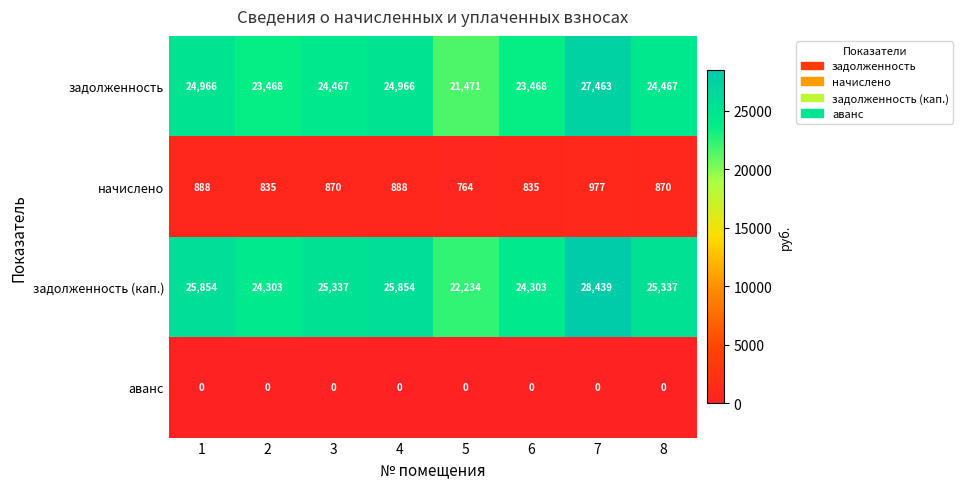

Rank the series at 8 from lowest to highest value.

аванс, начислено, задолженность, задолженность (кап.)